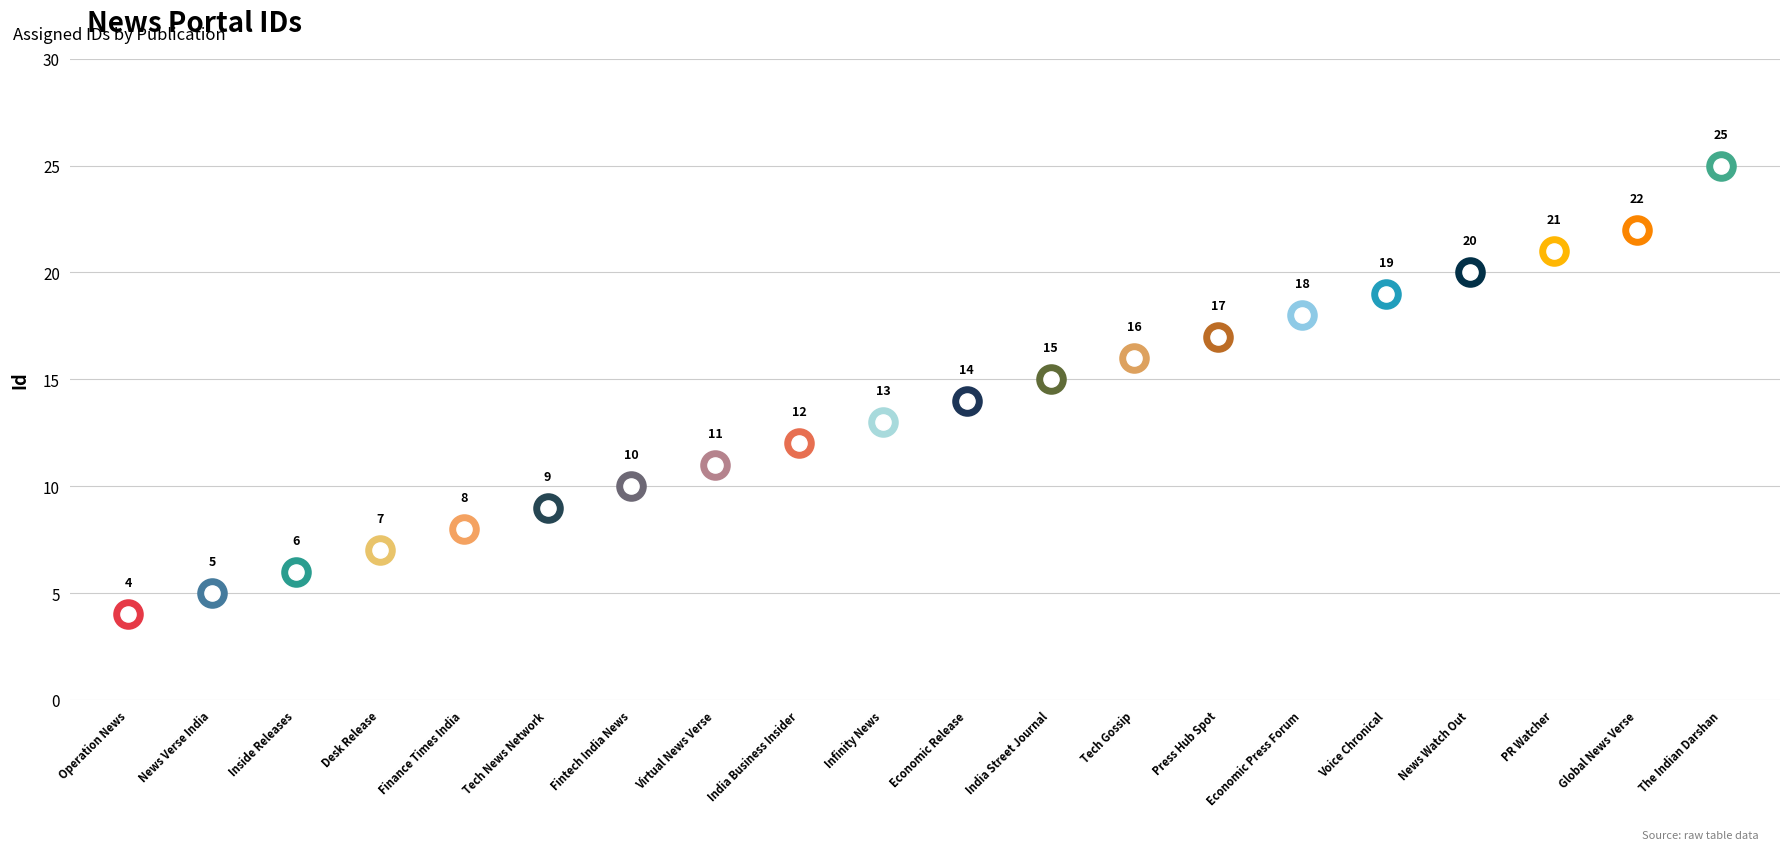

What is the change in value from Virtual News Verse to News Watch Out?

+9